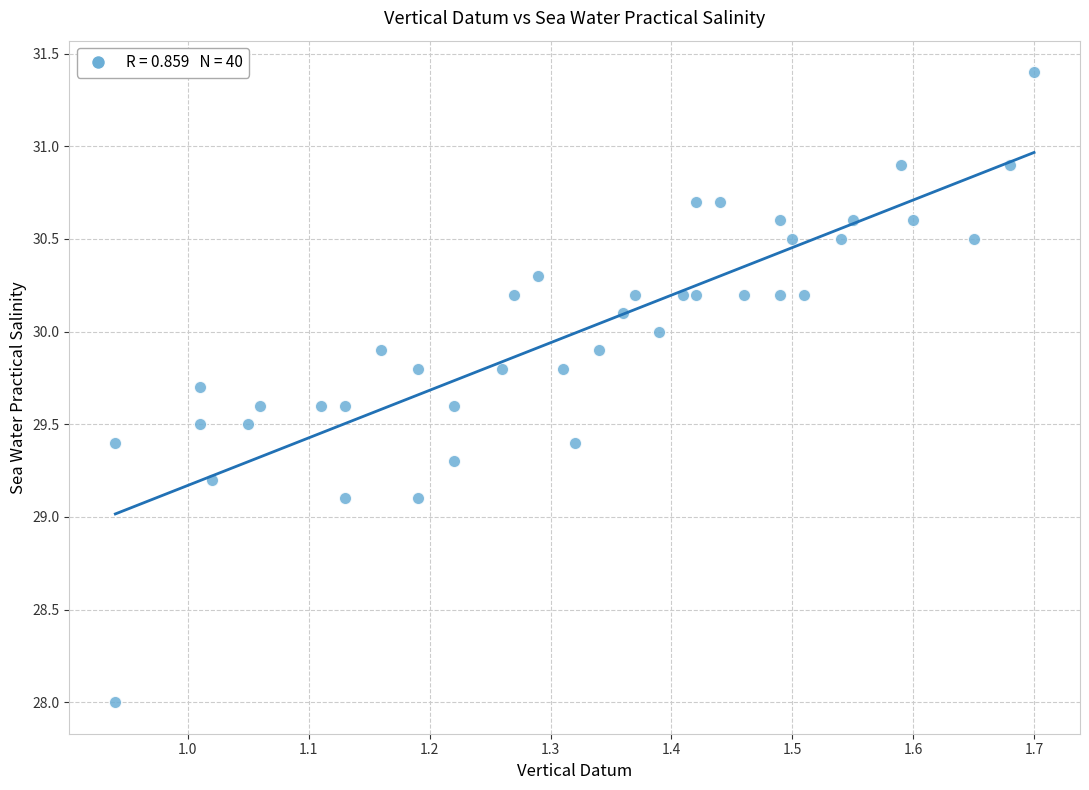

What is the range of Y values (max minus min)?

3.4